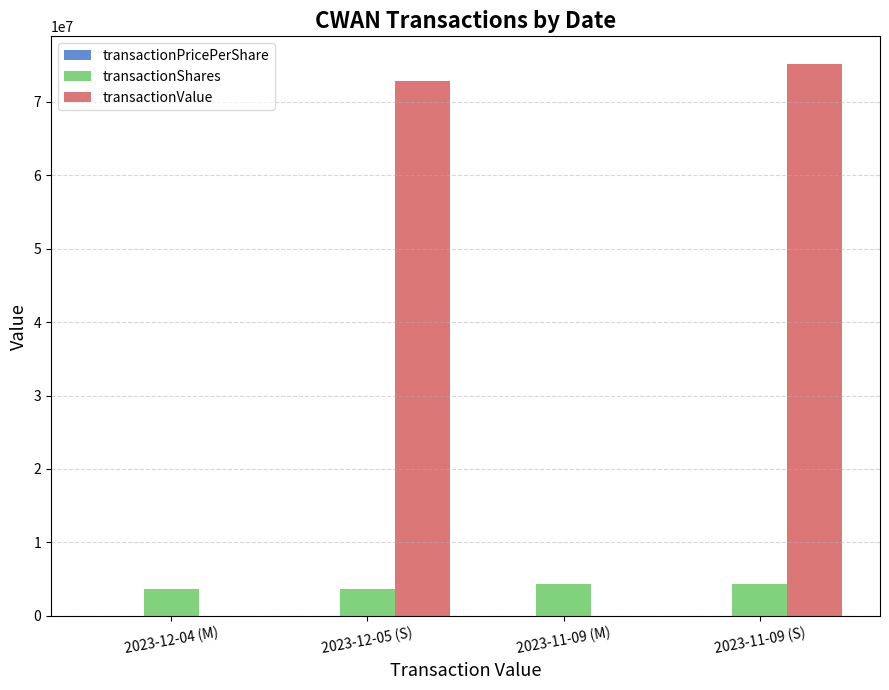

Between 2023-12-04 (M) and 2023-12-05 (S), which series saw the biggest shift?

transactionValue